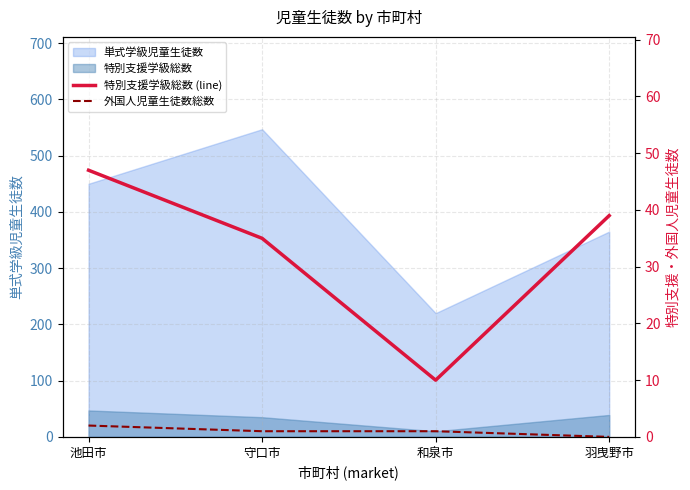

What is the spread (max minus min) of values at 守口市?

34